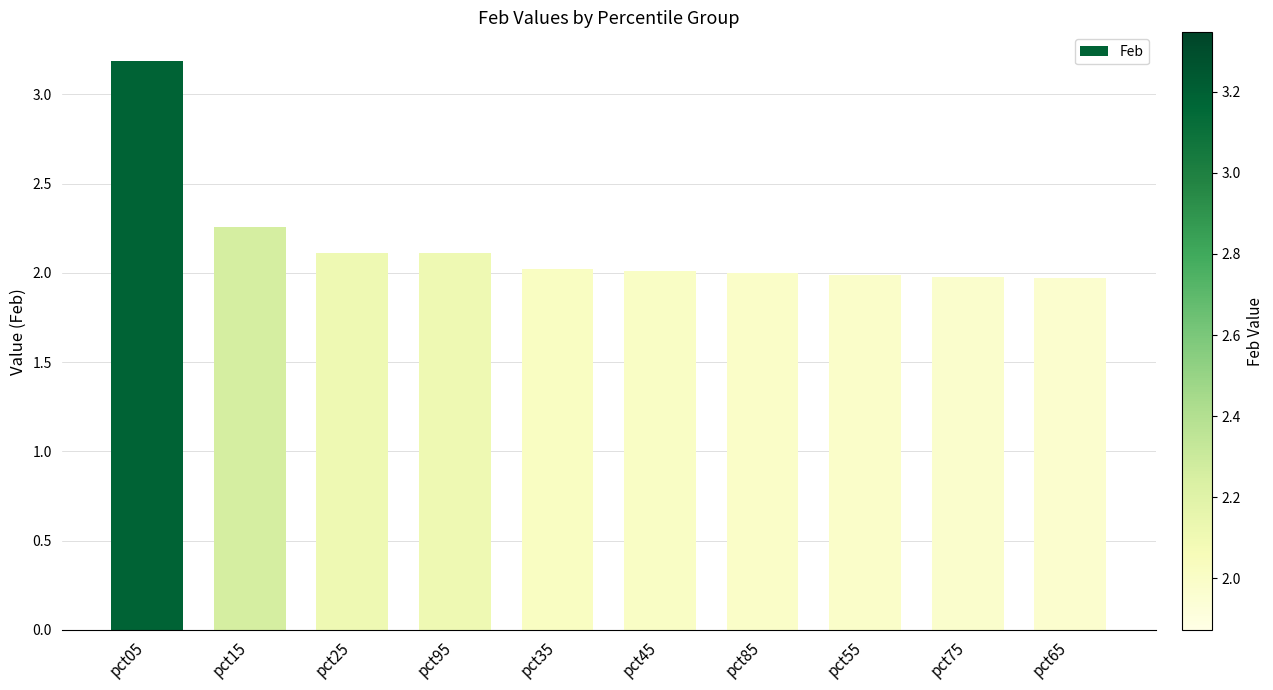

Is it true that the value at pct55 is 3.3?

False